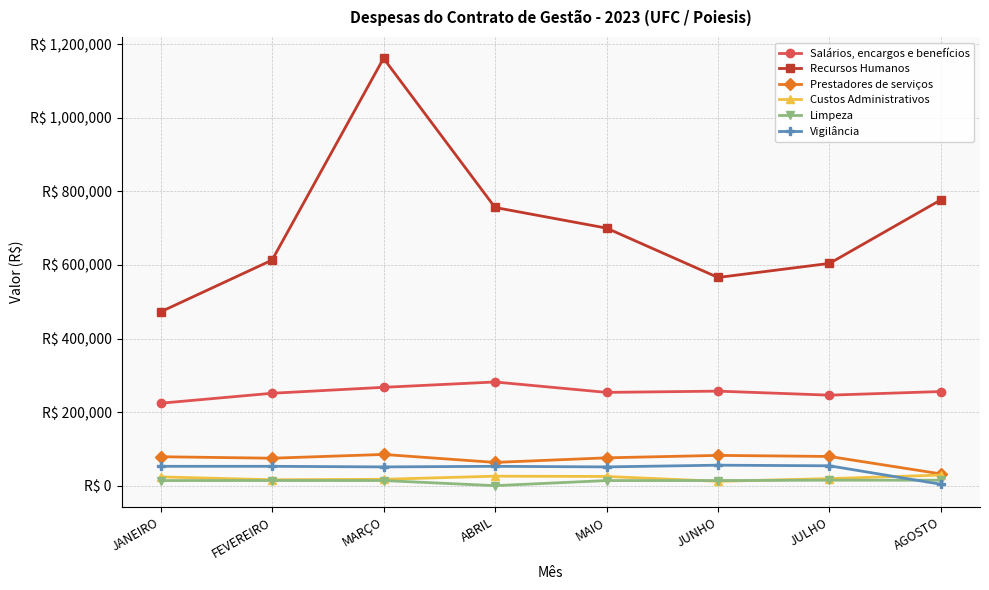

What position from the right is JUNHO?

3